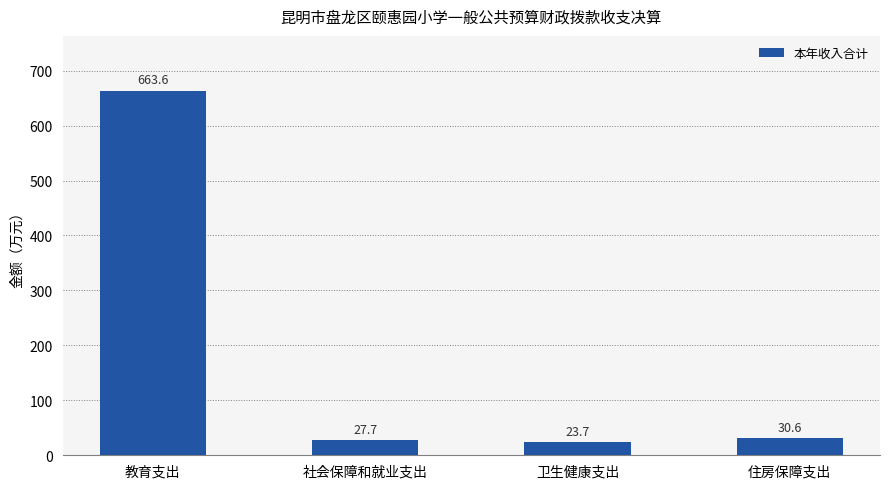

List the labels in order of value, smallest first.

卫生健康支出, 社会保障和就业支出, 住房保障支出, 教育支出